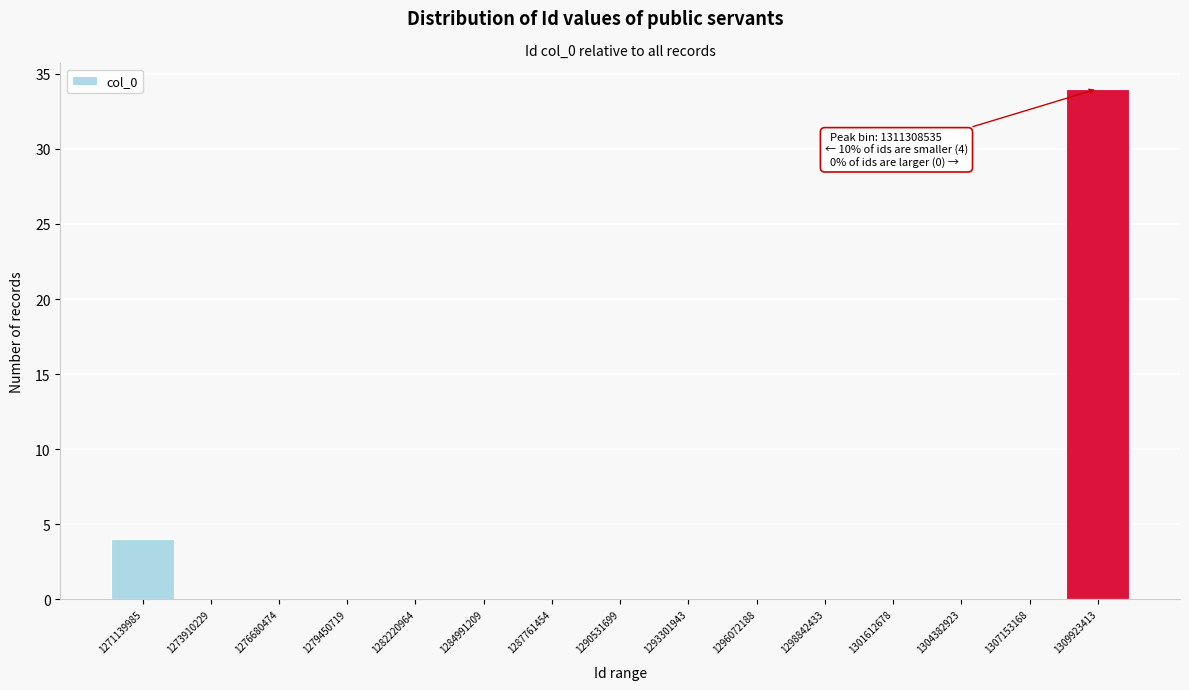

Reading right to left, transcribe all the data shown in this chart.

1309923413=34	1307153168=0	1304382923=0	1301612678=0	1298842433=0	1296072188=0	1293301943=0	1290531699=0	1287761454=0	1284991209=0	1282220964=0	1279450719=0	1276680474=0	1273910229=0	1271139985=4